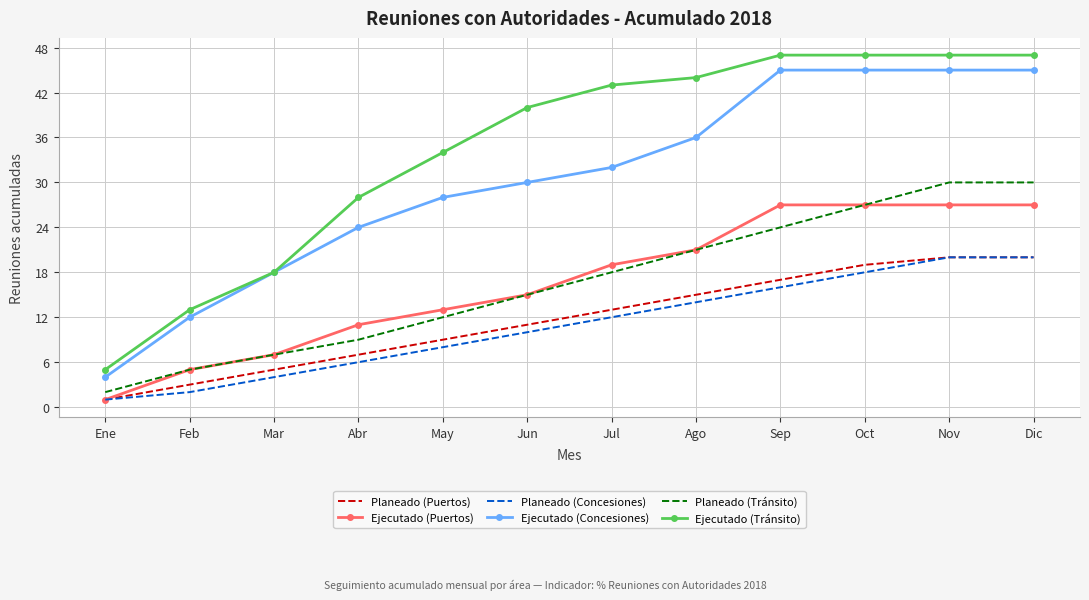

What is the minimum value for Planeado (Concesiones)?

1